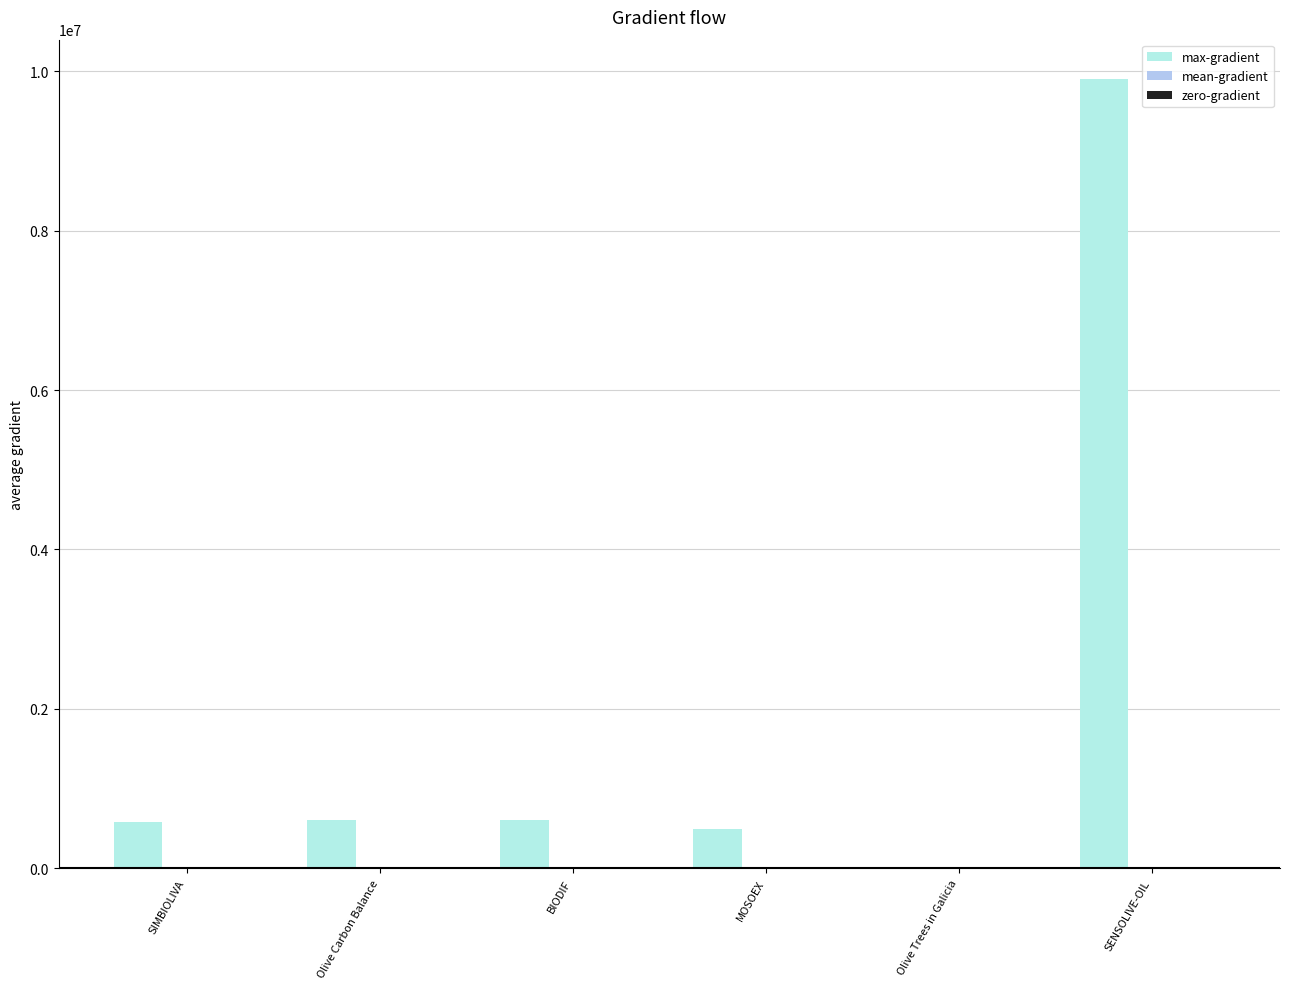

What is the difference between the max-gradient values at BIODIF and SIMBIOLIVA?

20775